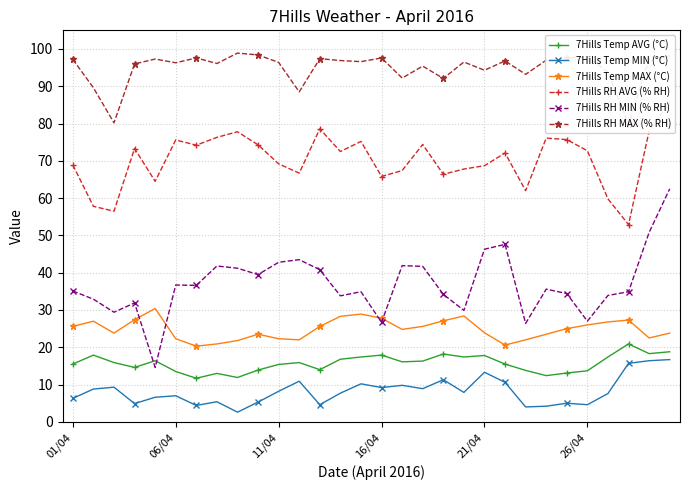

The 7Hills Temp MAX (°C) series shows 26.0 at 26/04. True or false?

True